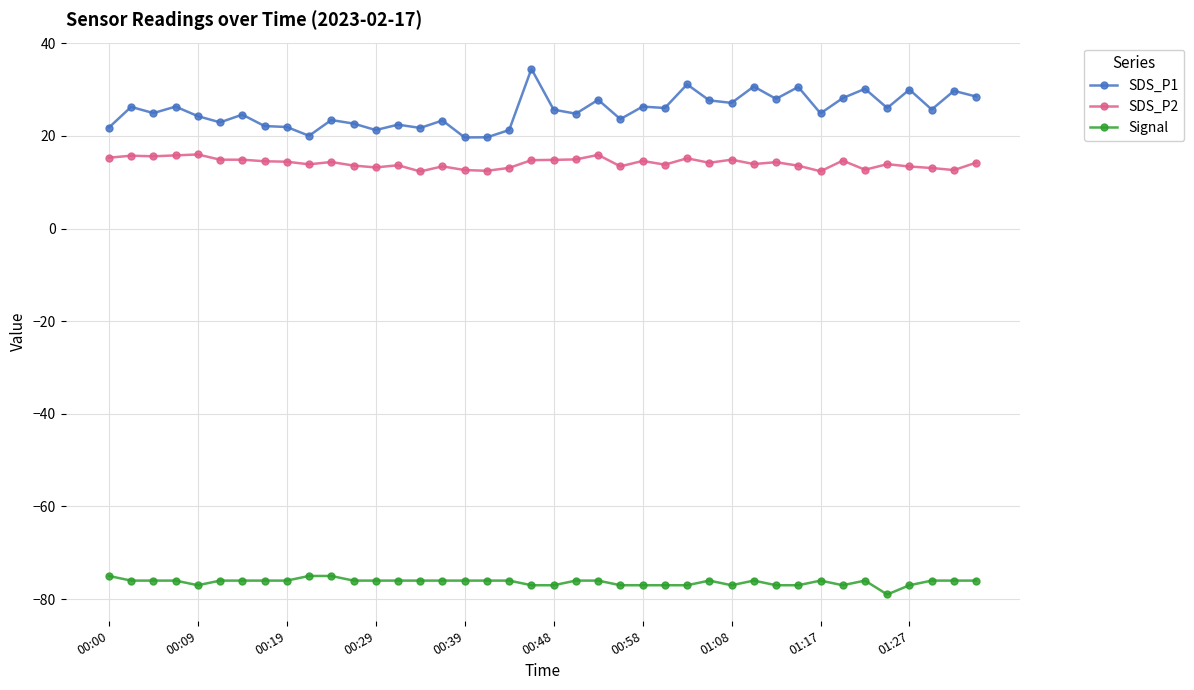

True or false: SDS_P1 has more than 0 points higher than both neighbors.

True